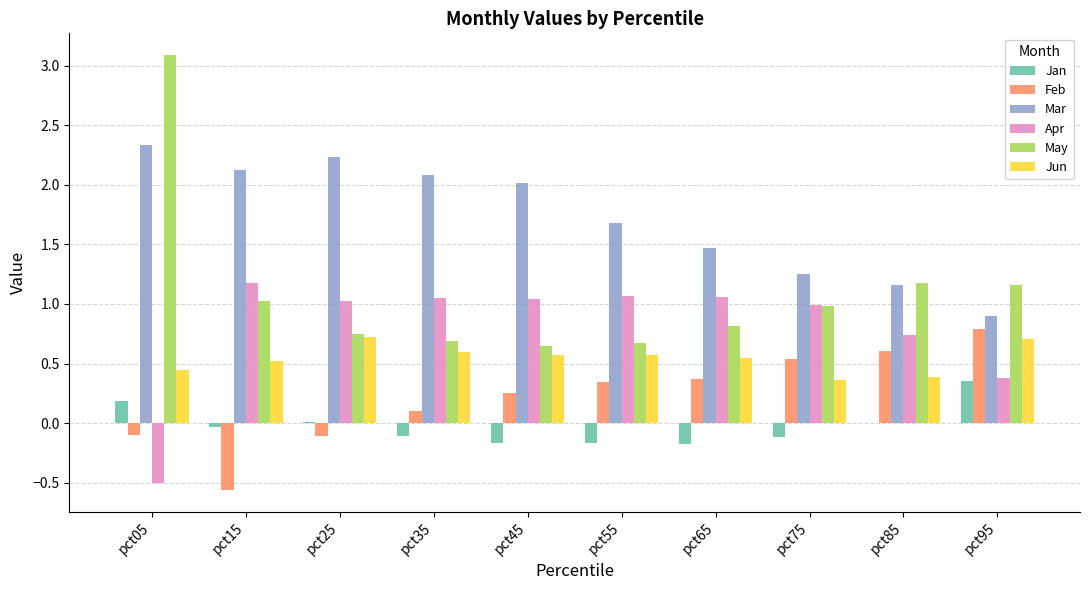

Which series has the largest total across all categories?

Mar